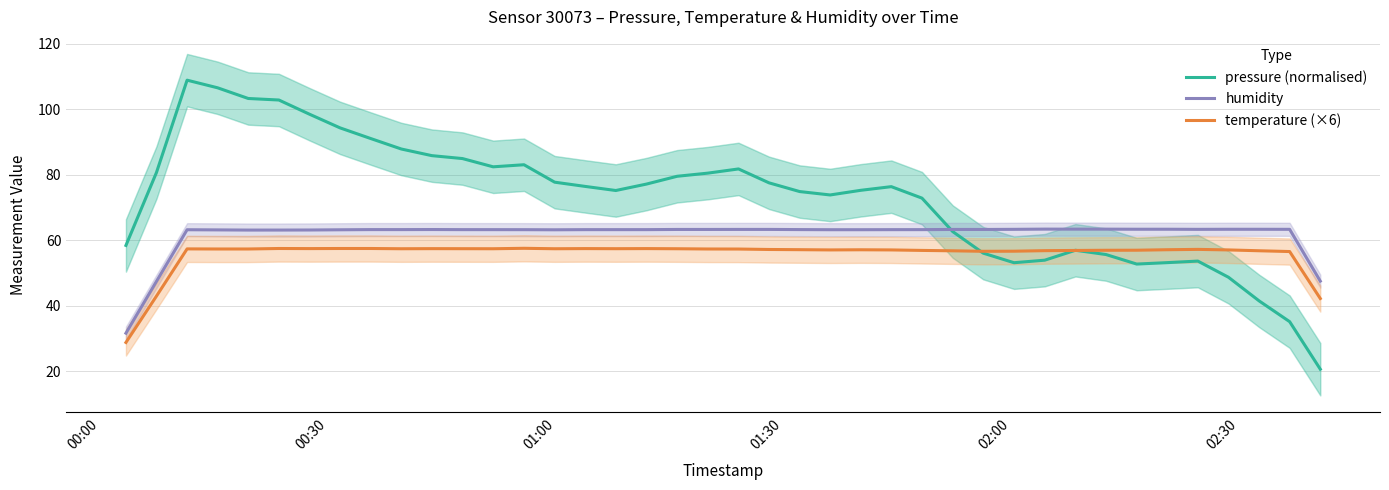

True or false: humidity and temperature (×6) intersect in this chart.

False